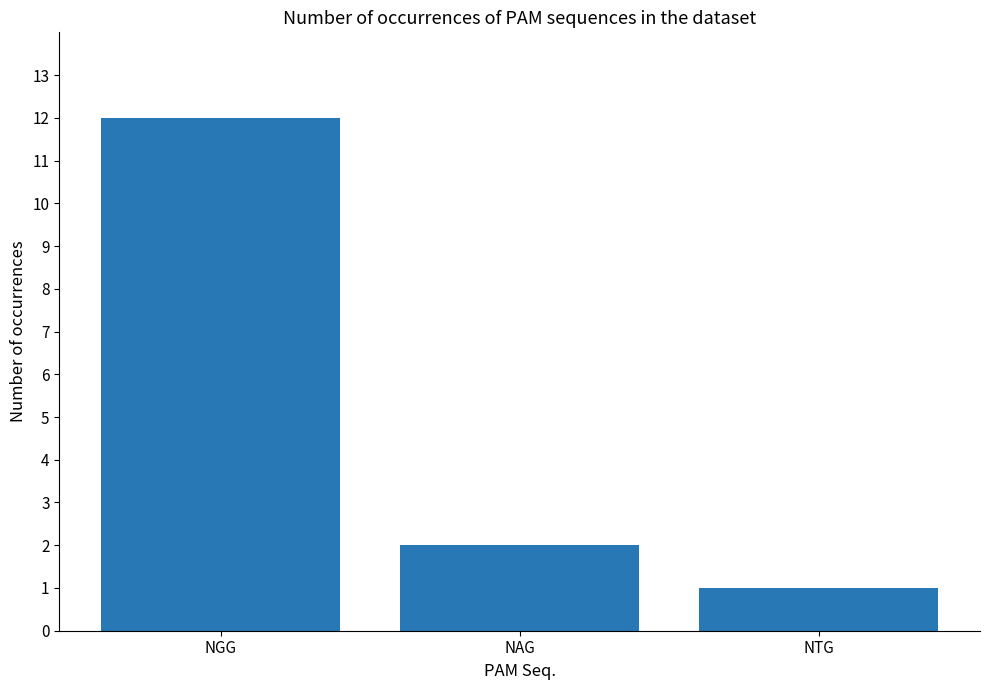

Approximately how many times larger is the value at NGG compared to NTG?

12.0